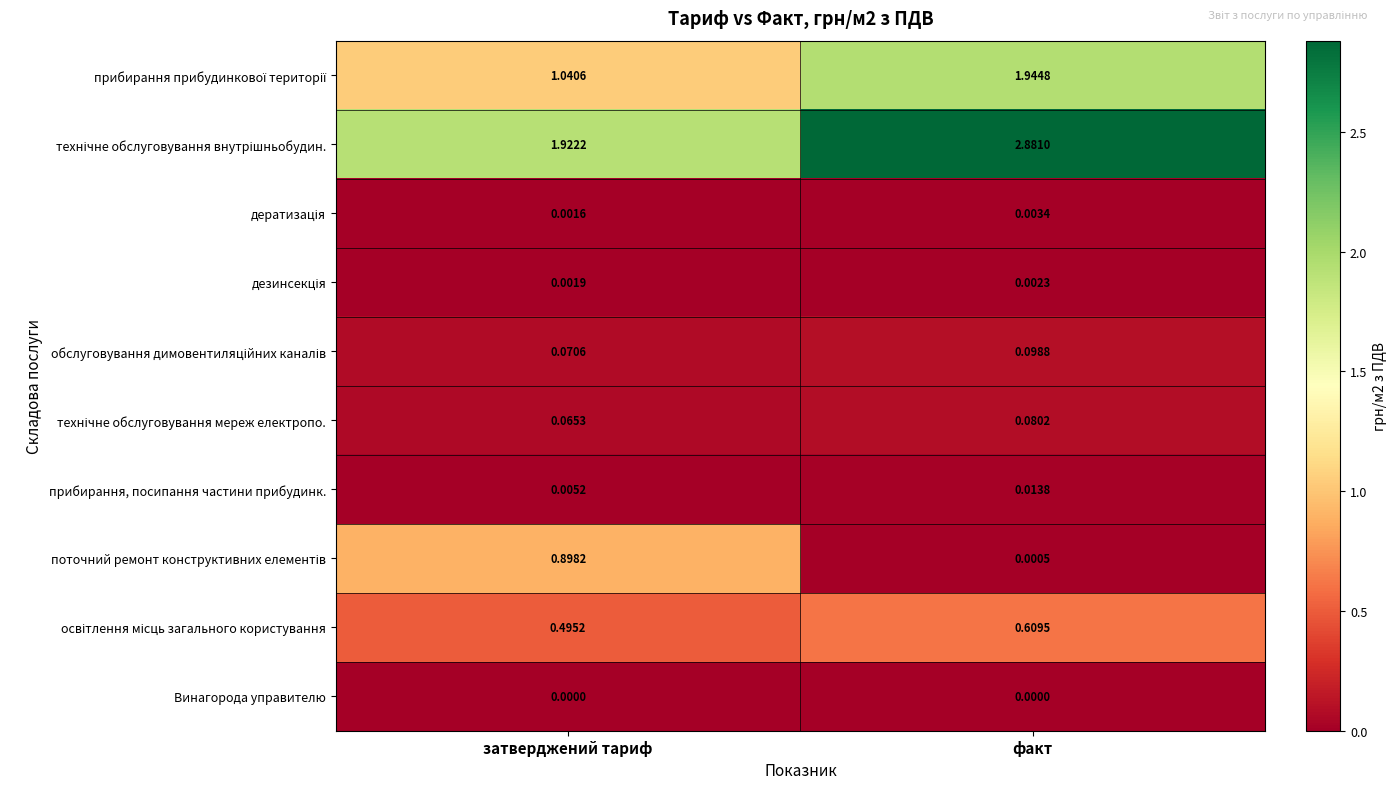

At which category is the sum across all series the highest?

факт